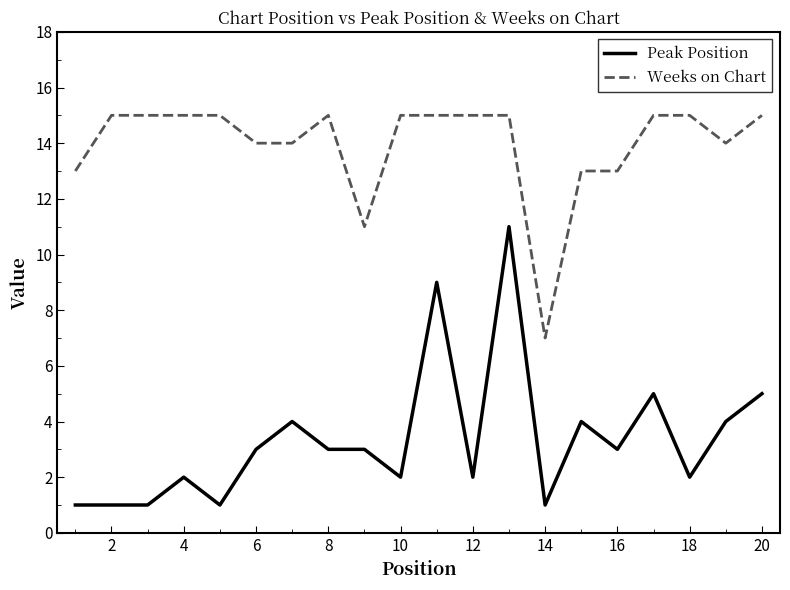

What is the difference between the maximum and second lowest values in the Peak Position series?

10